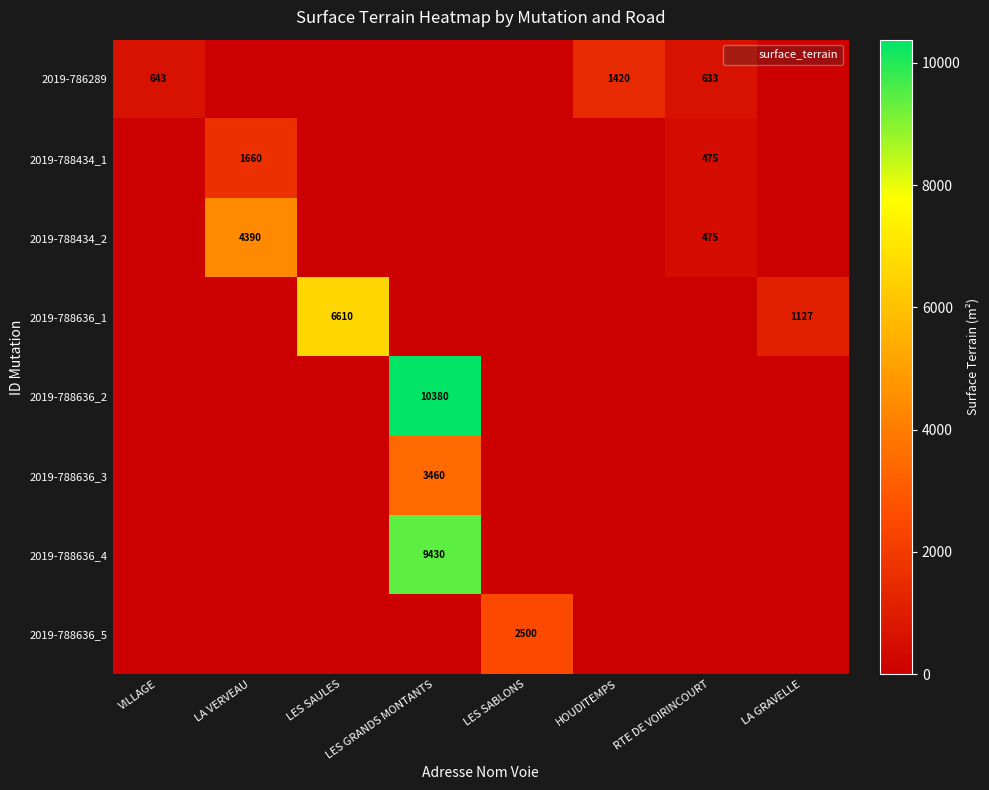

The 2019-788434_1 series shows 0 at LES SAULES. True or false?

True